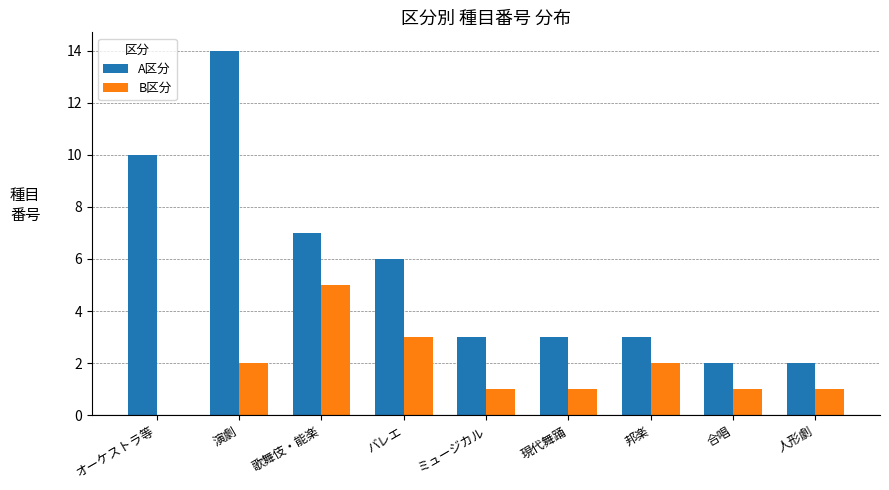

Which series has the largest total across all categories?

A区分